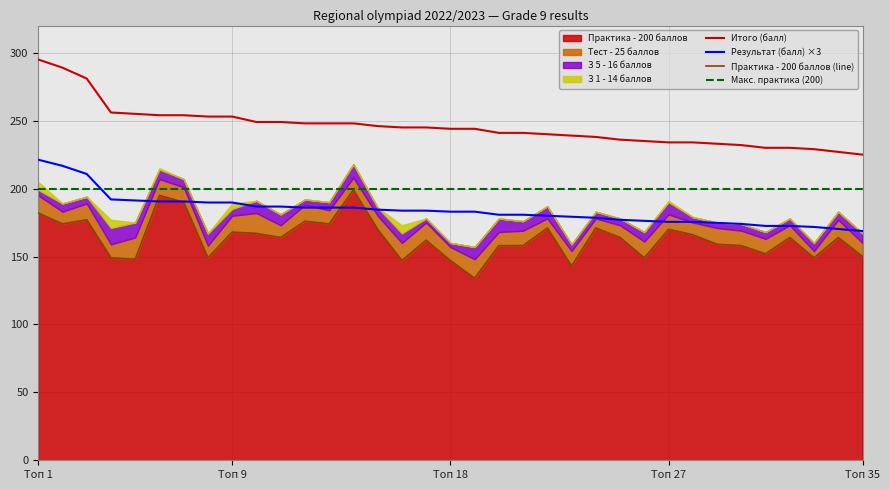

At how many categories does at least one series exceed 267?

3